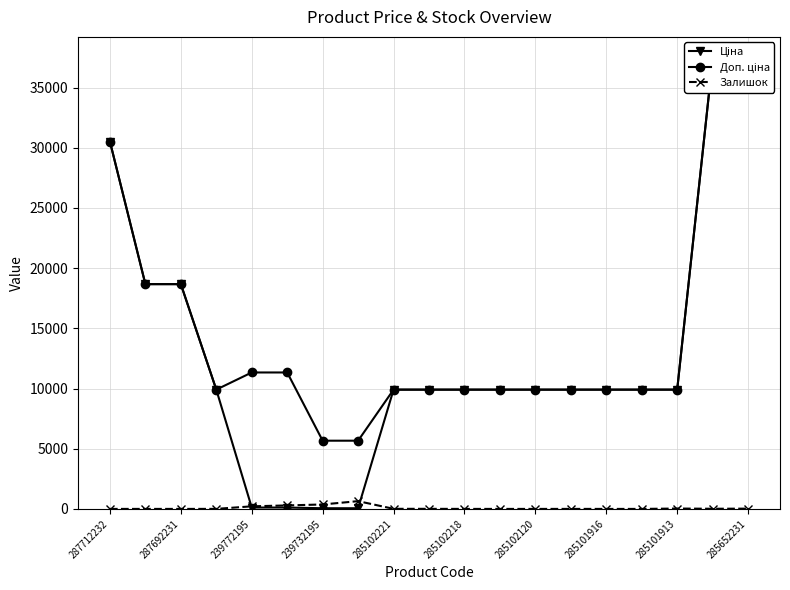

Which series has the largest total across all categories?

Доп. ціна